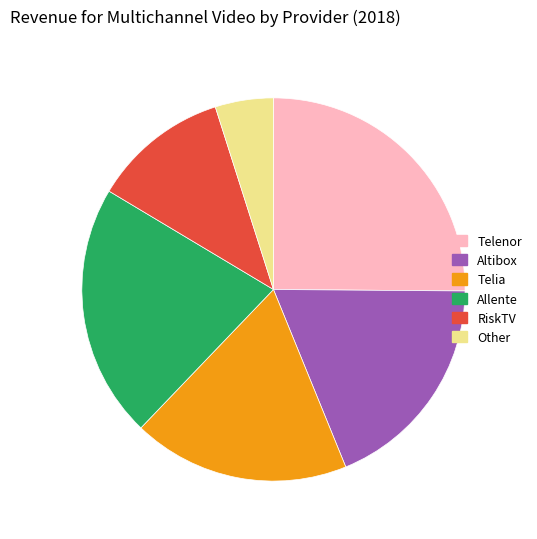

Do Altibox and RiskTV together represent more than half of the pie?

No